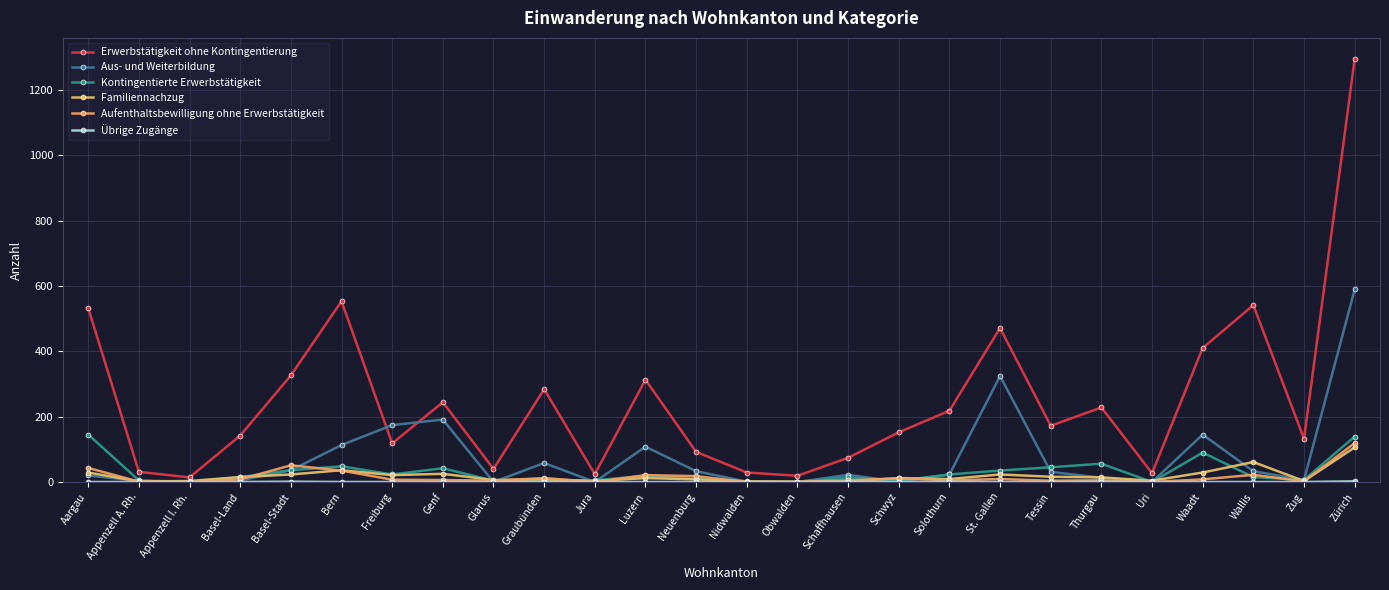

In Familiennachzug, how many points are higher than both neighbors (excluding endpoints)?

7